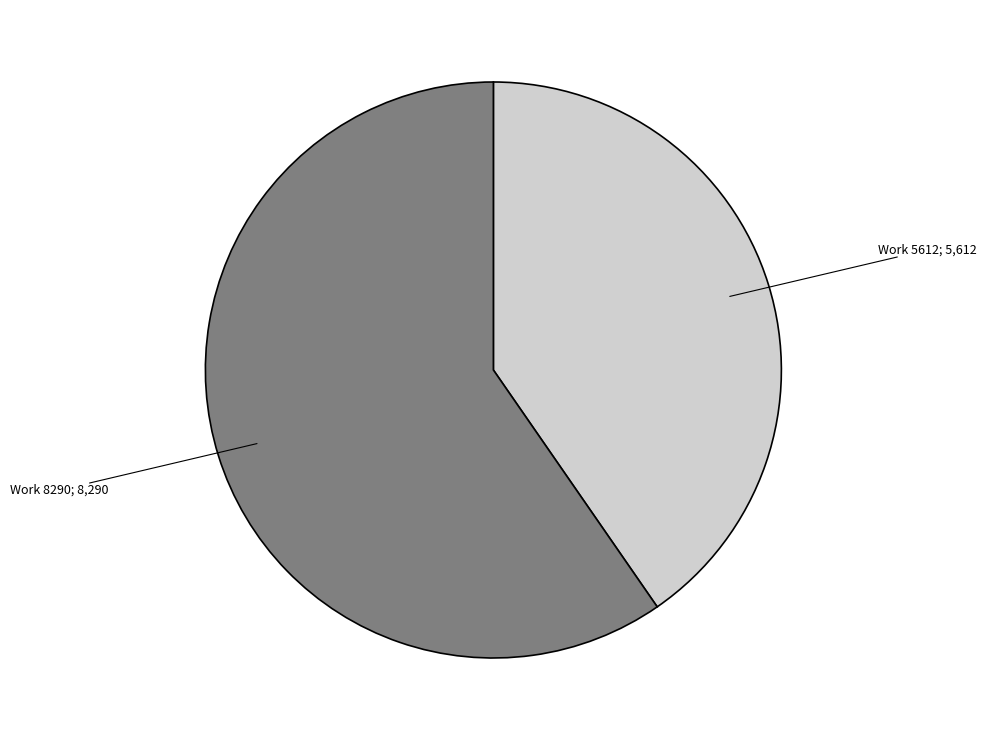

Does any single category account for the majority?

Yes